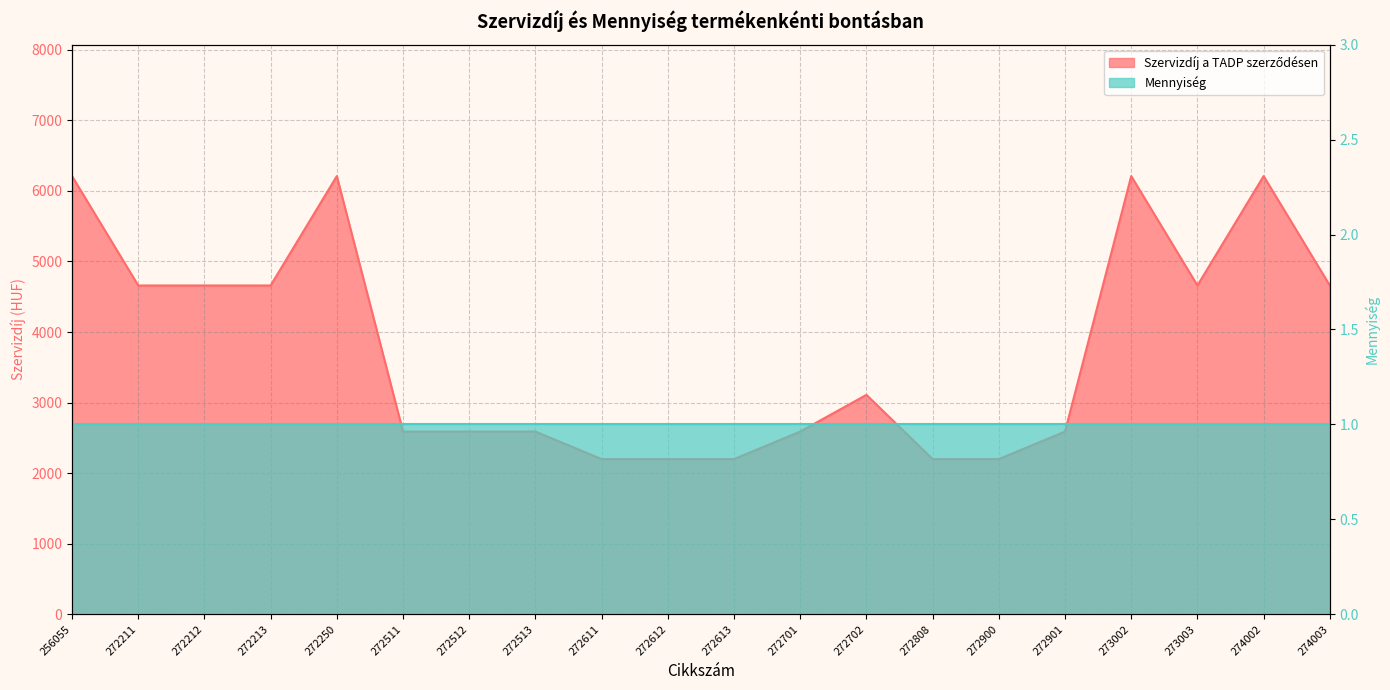

Reading right to left, extract all data points from this chart.

4660	6210	4660	6210	2590	2200	2200	3110	2590	2200	2200	2200	2590	2590	2590	6210	4660	4660	4660	6210